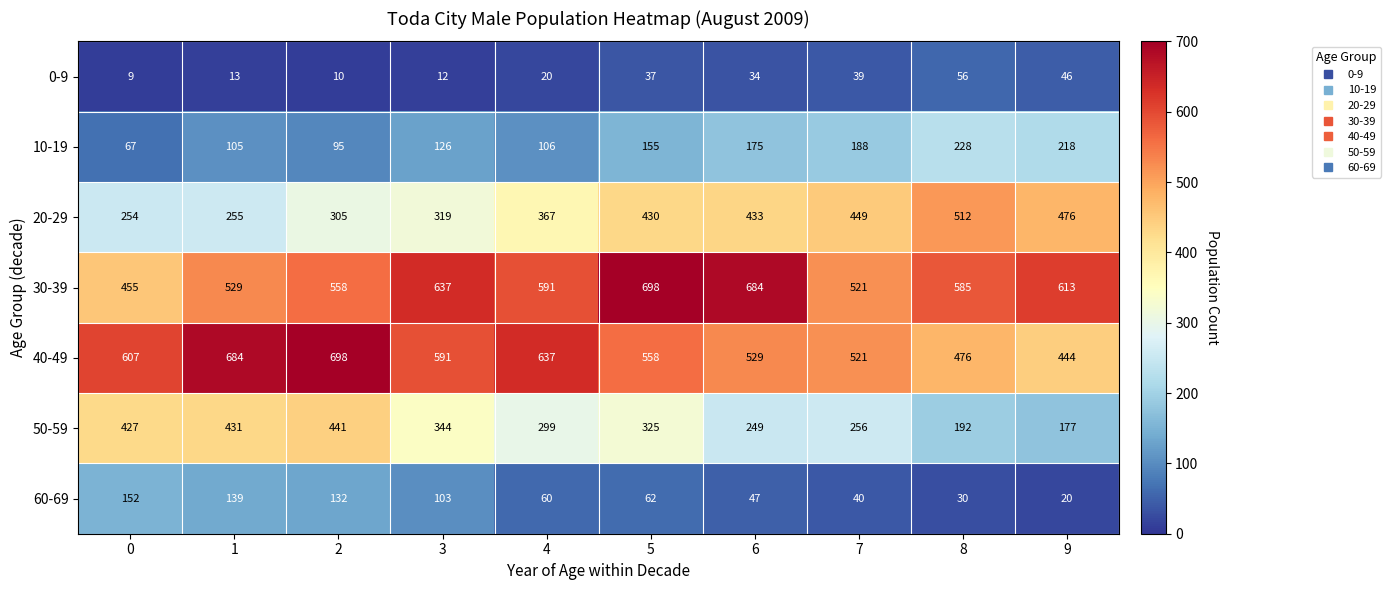

What is the difference between the 40-49 values at 8 and 9?

32